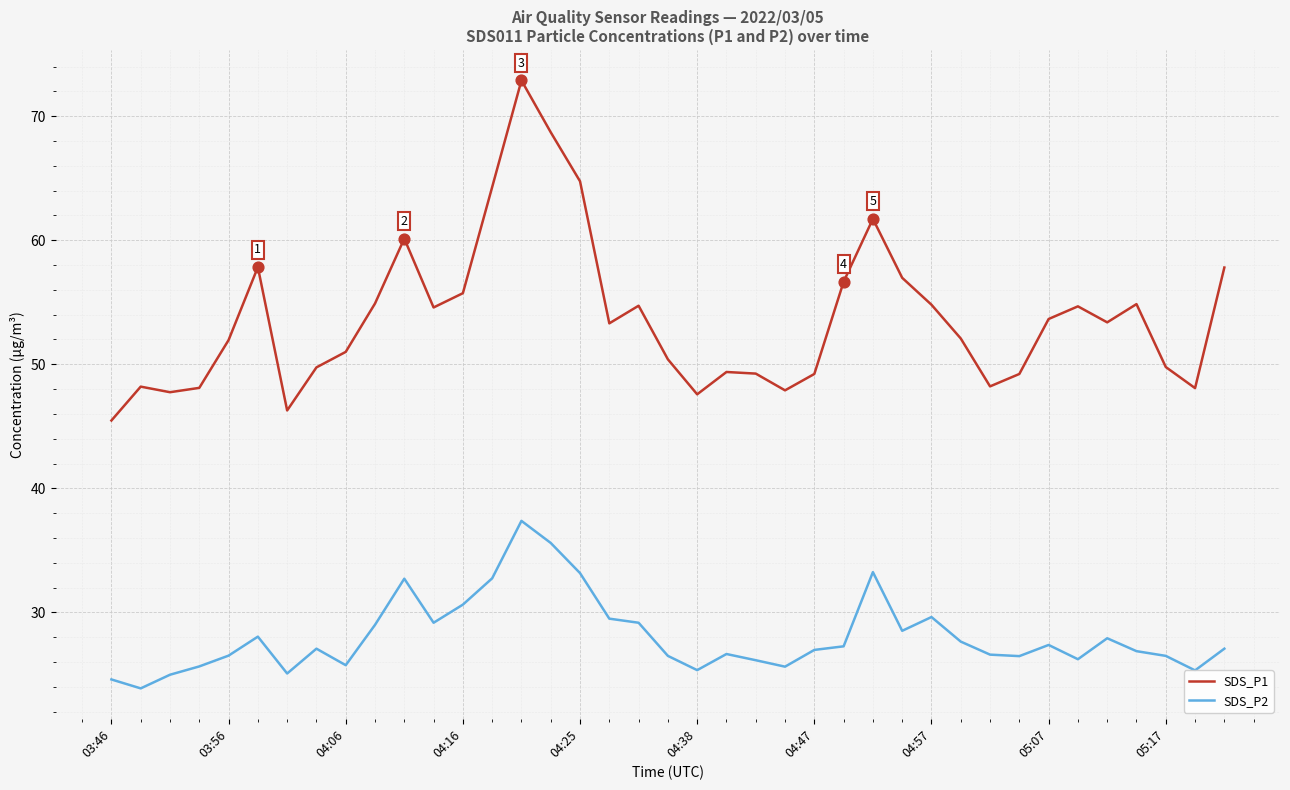

Which series has the widest spread of values?

SDS_P1